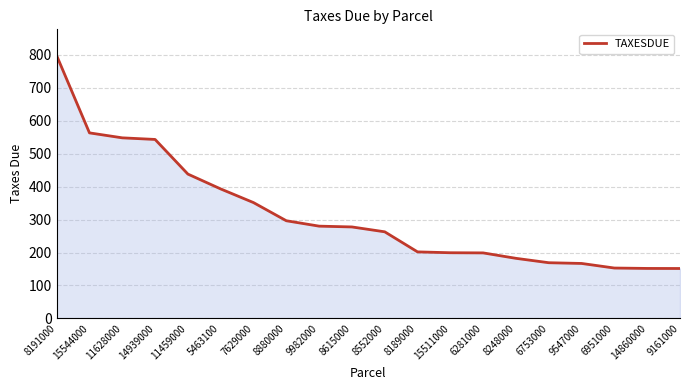

Is it true that the value at 6951000 is 152.9?

True